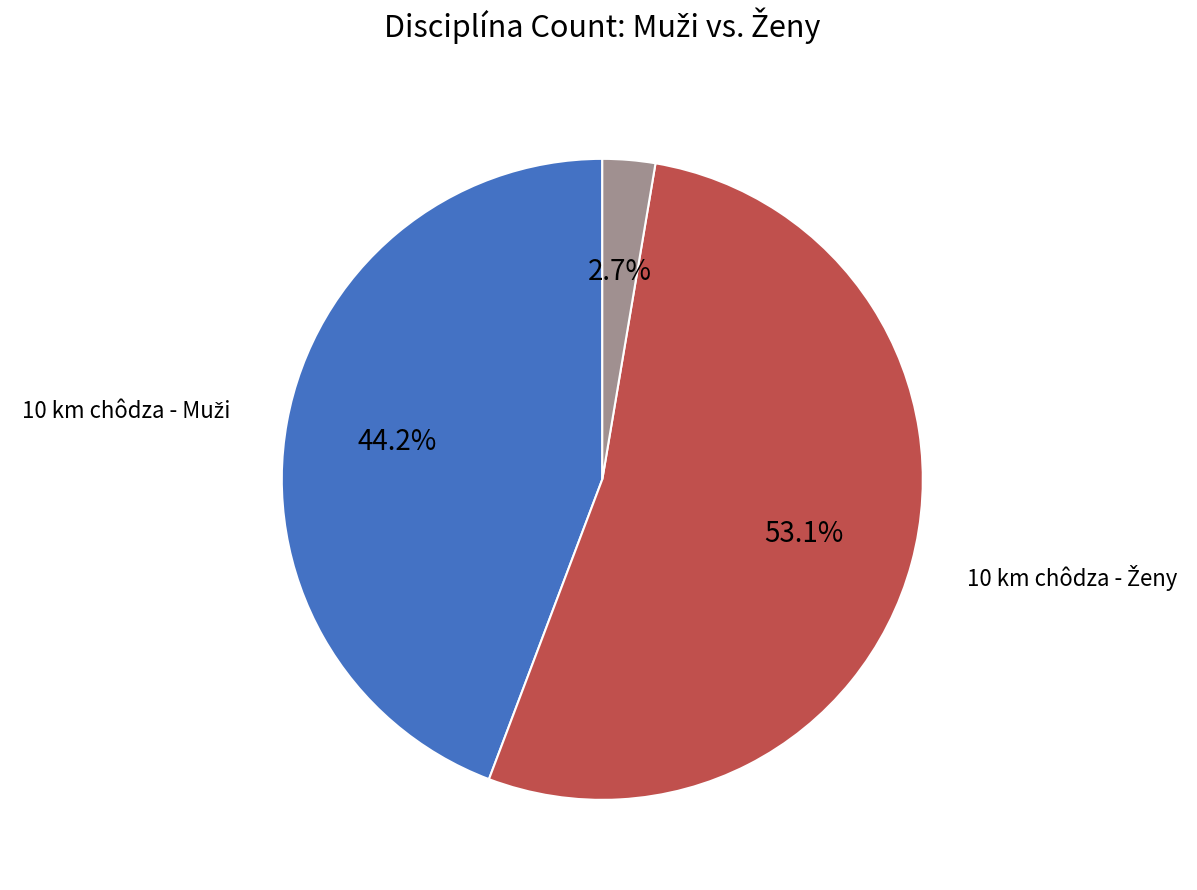

How many slices are in this pie chart?

3